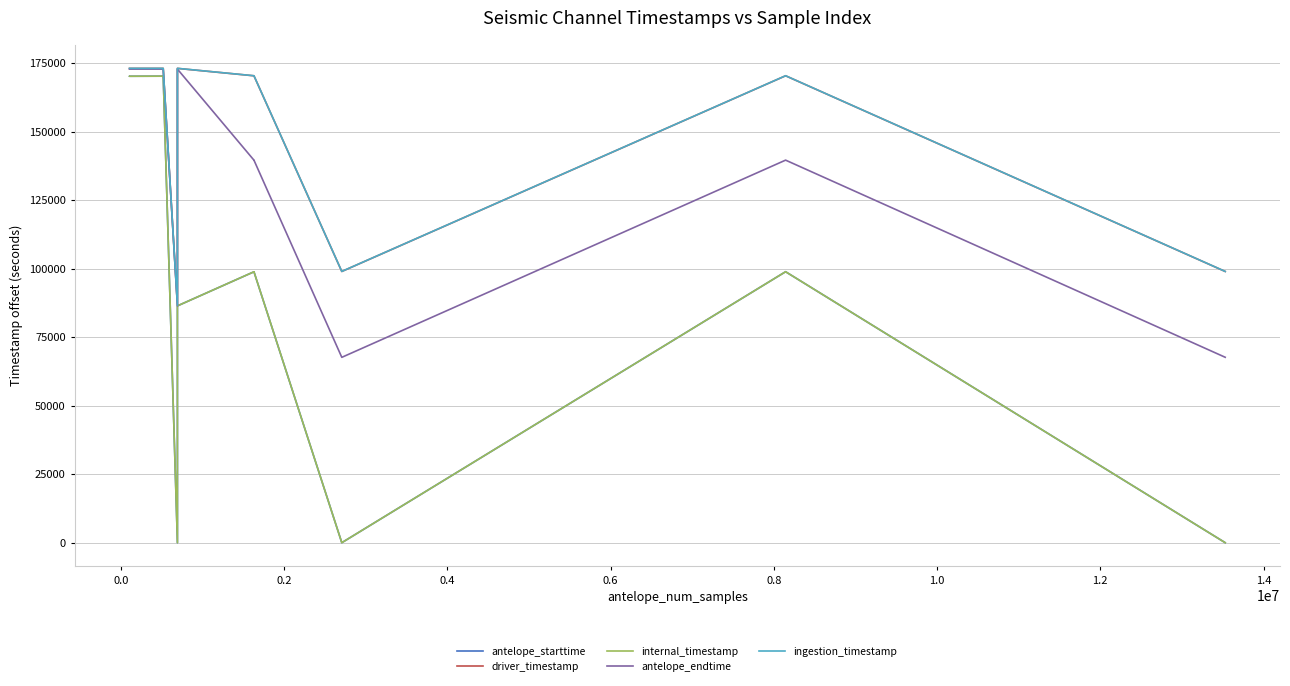

How many values in the antelope_endtime series exceed 139579?

12